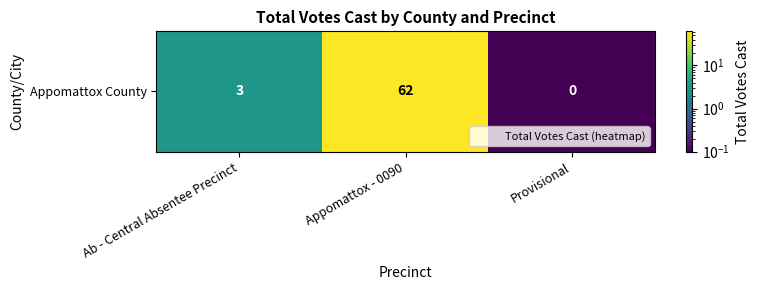

What is the change in value from Appomattox - 0090 to Provisional?

-61.9